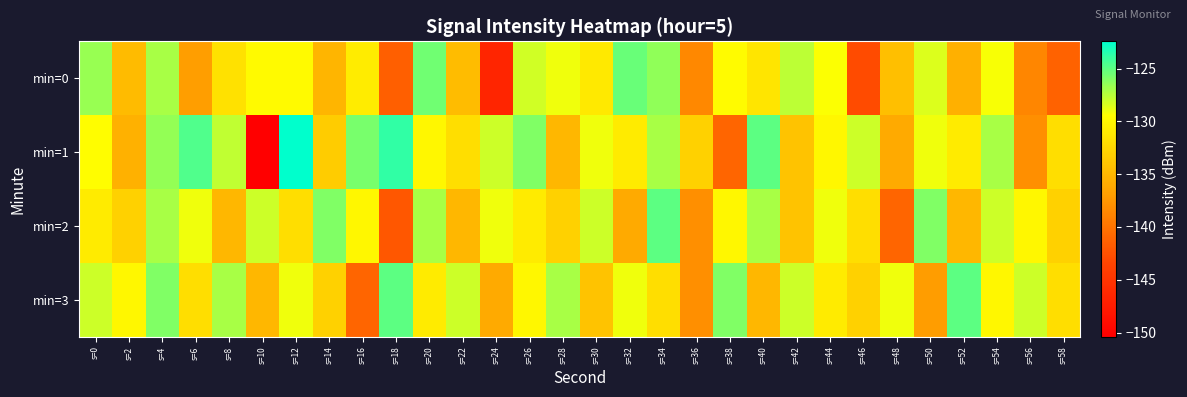

Reading left to right, list all the values displayed in this chart.

min=0: s=0=-126.6	s=2=-134.7	s=4=-127.0	s=6=-136.9	s=8=-131.8	s=10=-129.8	s=12=-129.7	s=14=-135.2	s=16=-130.9	s=18=-141.5	s=20=-125.6	s=22=-134.6	s=24=-146.5	s=26=-128.1	s=28=-129.0	s=30=-131.1	s=32=-125.3	s=34=-126.4	s=36=-138.6	s=38=-129.7	s=40=-131.4	s=42=-127.6	s=44=-129.3	s=46=-142.9	s=48=-134.4	s=50=-128.5	s=52=-135.6	s=54=-129.3	s=56=-138.6	s=58=-141.2
min=1: s=0=-129.6	s=2=-135.5	s=4=-126.5	s=6=-124.7	s=8=-127.7	s=10=-150.4	s=12=-122.4	s=14=-133.4	s=16=-125.7	s=18=-123.8	s=20=-130.0	s=22=-132.0	s=24=-128.0	s=26=-126.0	s=28=-135.0	s=30=-129.0	s=32=-131.0	s=34=-127.0	s=36=-133.0	s=38=-141.0	s=40=-125.0	s=42=-134.0	s=44=-130.0	s=46=-128.0	s=48=-136.0	s=50=-129.0	s=52=-131.0	s=54=-127.0	s=56=-138.0	s=58=-132.0
min=2: s=0=-131.0	s=2=-133.0	s=4=-127.0	s=6=-129.0	s=8=-135.0	s=10=-128.0	s=12=-132.0	s=14=-126.0	s=16=-130.0	s=18=-142.0	s=20=-127.0	s=22=-135.0	s=24=-129.0	s=26=-131.0	s=28=-133.0	s=30=-128.0	s=32=-136.0	s=34=-125.0	s=36=-138.0	s=38=-130.0	s=40=-127.0	s=42=-134.0	s=44=-129.0	s=46=-132.0	s=48=-141.0	s=50=-126.0	s=52=-135.0	s=54=-128.0	s=56=-130.0	s=58=-133.0
min=3: s=0=-128.0	s=2=-130.0	s=4=-126.0	s=6=-132.0	s=8=-127.0	s=10=-135.0	s=12=-129.0	s=14=-133.0	s=16=-141.0	s=18=-125.0	s=20=-131.0	s=22=-128.0	s=24=-136.0	s=26=-130.0	s=28=-127.0	s=30=-134.0	s=32=-129.0	s=34=-132.0	s=36=-138.0	s=38=-126.0	s=40=-135.0	s=42=-128.0	s=44=-131.0	s=46=-133.0	s=48=-129.0	s=50=-137.0	s=52=-125.0	s=54=-130.0	s=56=-128.0	s=58=-132.0